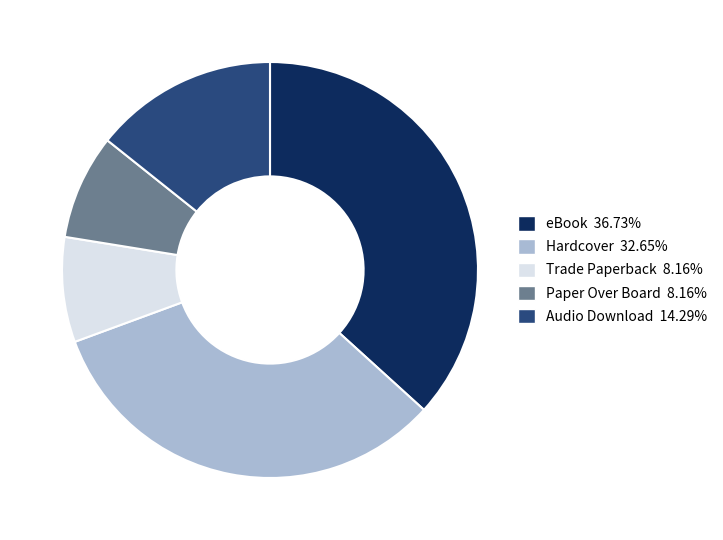

Do Trade Paperback and eBook together represent more than half of the pie?

No